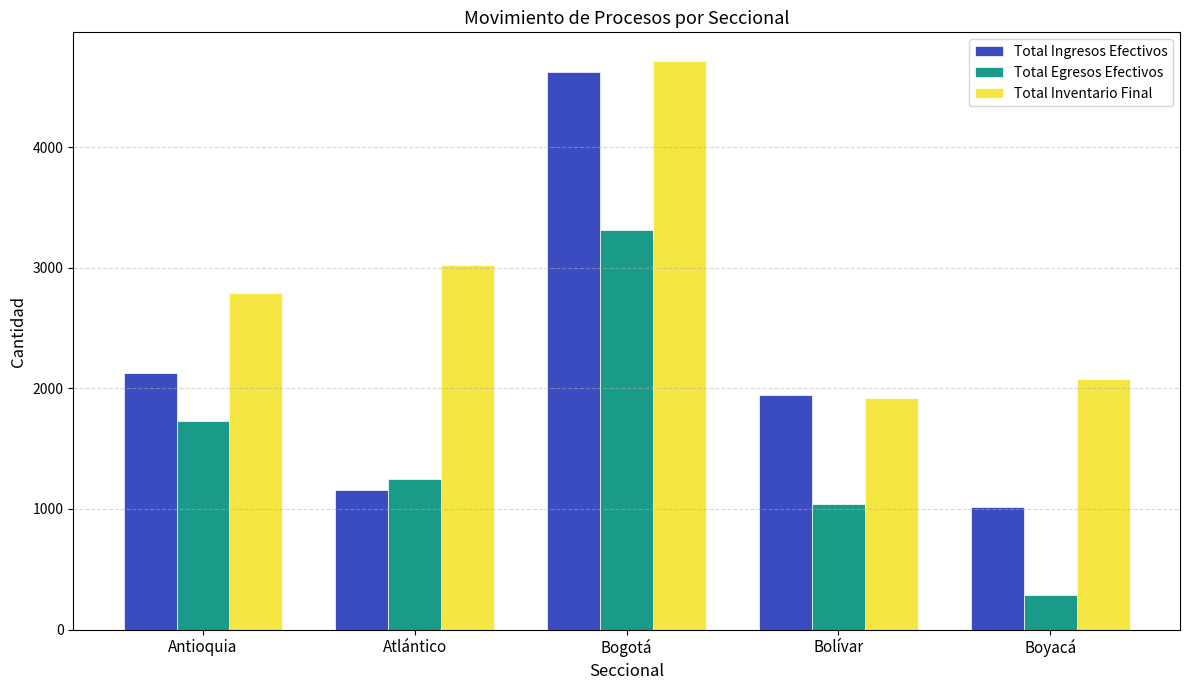

What is the spread (max minus min) of values at Bogotá?

1406